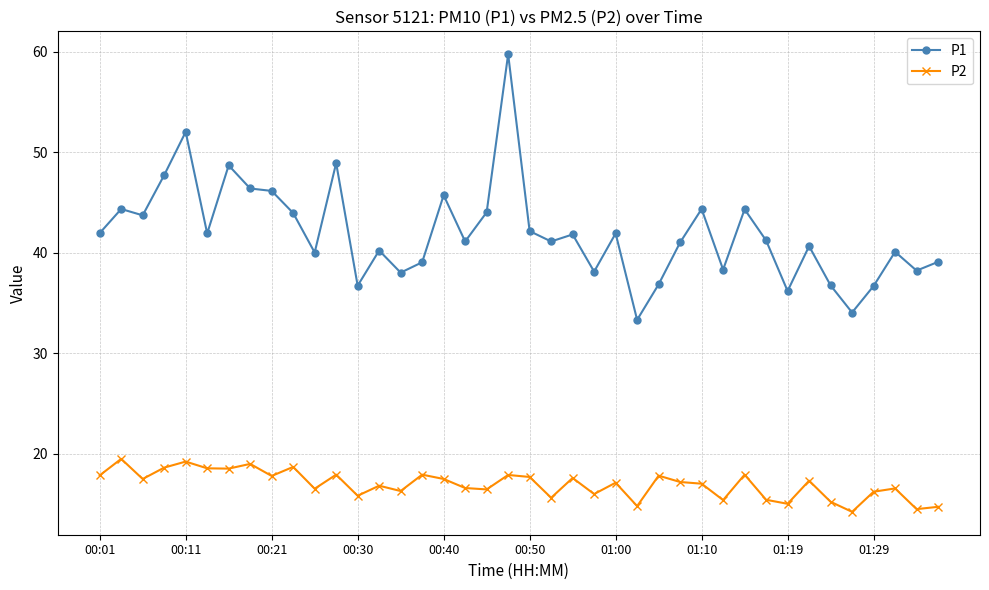

What is the lowest value of the P2 series?

14.2